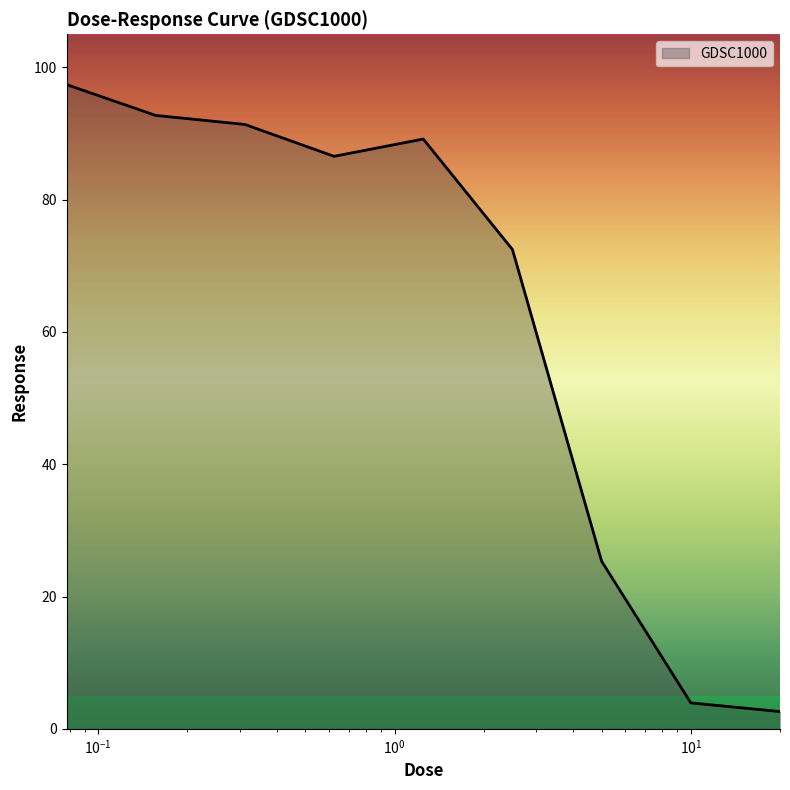

How many interior local peaks (higher than both neighbors) does the data have?

1